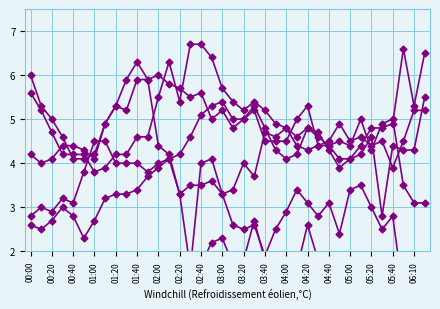

Which series ends up on top after the final intersection of 5.888 and 2.194?

2.194